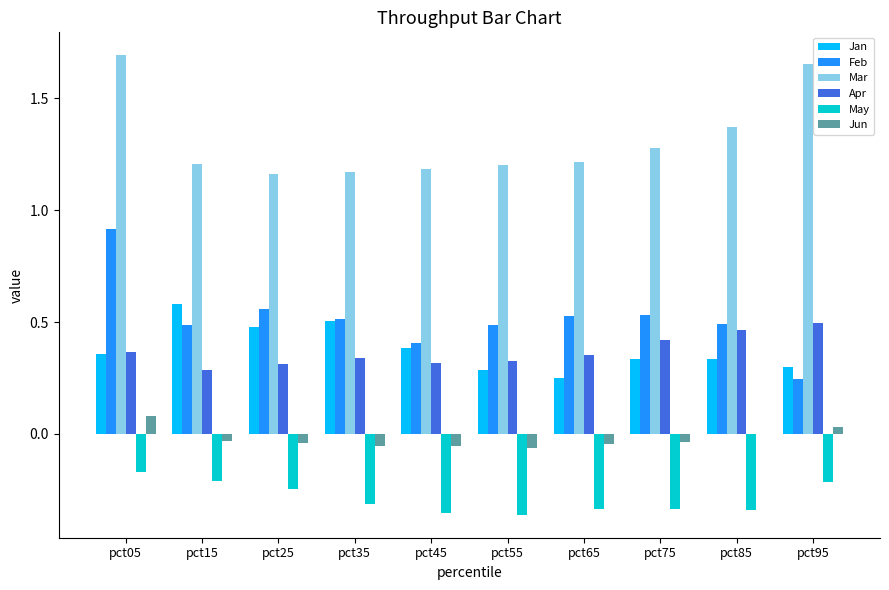

Is it true that Apr equals 0.3 at pct15?

True